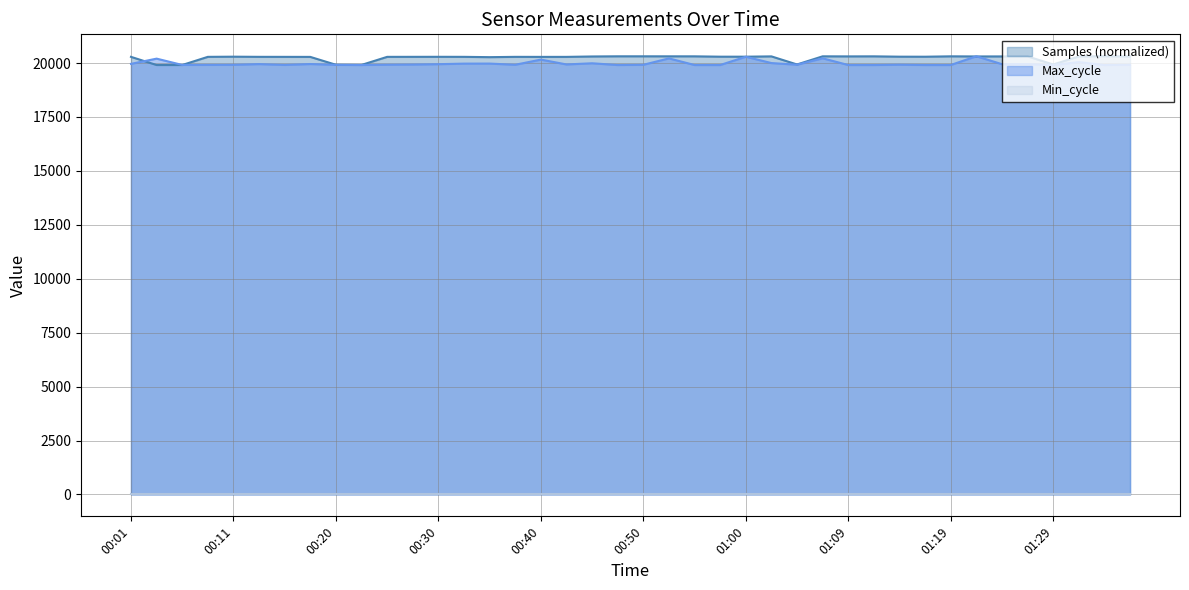

What is the average value of the Max_cycle series?

19977.7